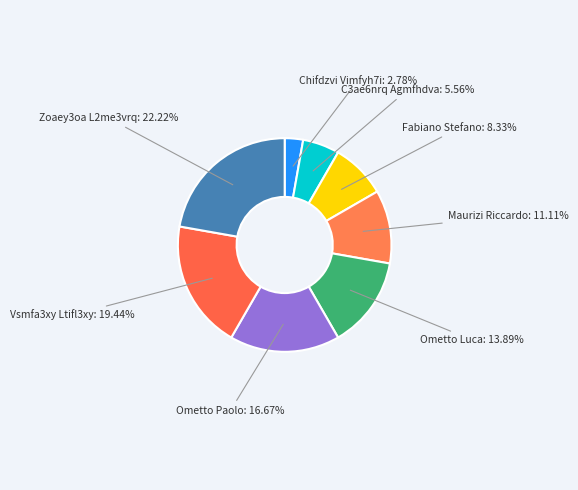

Does any single category account for the majority?

No